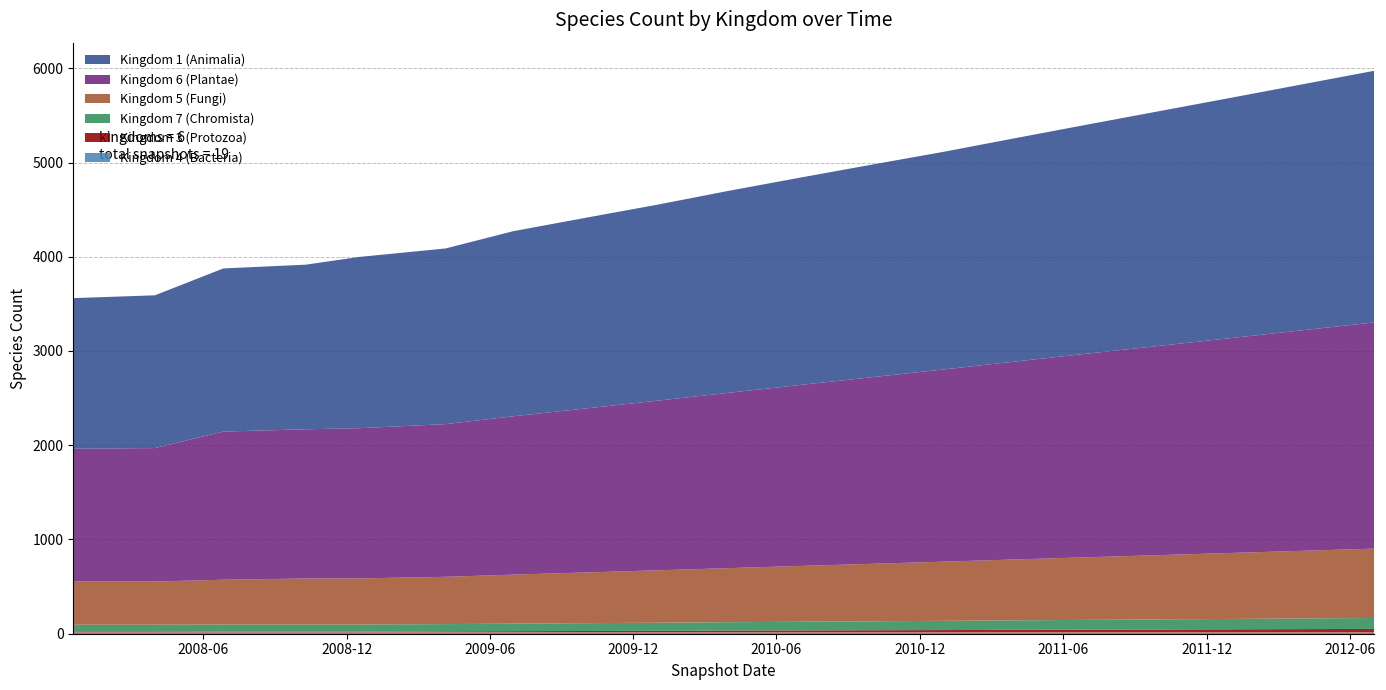

Reading left to right, list all the values displayed in this chart.

1: 1598	1621	1731	1747	1817	1864	1964	2023	2080	2143	2200	2256	2310	2370	2430	2490	2550	2610	2670
6: 1409	1416	1572	1583	1594	1620	1680	1740	1800	1860	1920	1980	2040	2100	2160	2220	2280	2340	2400
5: 458	458	475	488	489	502	520	538	556	574	592	610	628	646	664	682	700	718	736
7: 77	77	77	77	77	77	80	83	86	89	92	95	98	101	104	107	110	113	116
3: 7	7	9	9	9	13	15	17	19	21	23	25	27	29	31	33	35	37	39
4: 12	12	12	12	12	12	12	12	12	12	12	12	12	12	12	12	12	12	12